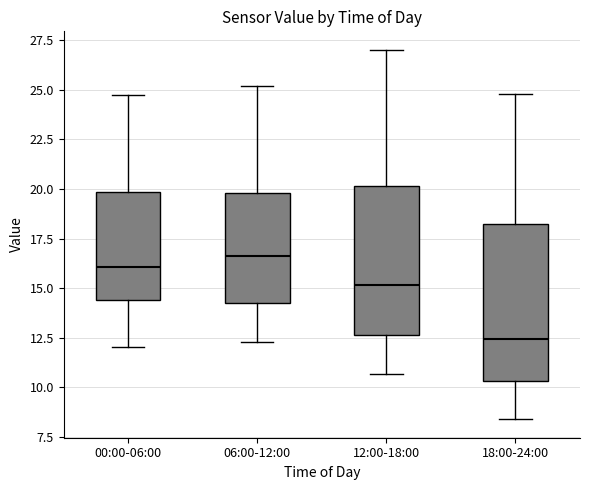

Reading left to right, read every box against the y-axis: the position of its median line, the range the box covers, and the ends of its whiskers. The values are not printed on the chart, so give them approximately, as read against the axis.

00:00-06:00: median 16.0, box 14.5 to 20.0, whiskers 12.0 to 24.5
06:00-12:00: median 16.5, box 14.5 to 20.0, whiskers 12.5 to 25.0
12:00-18:00: median 15.0, box 12.5 to 20.0, whiskers 10.5 to 27.0
18:00-24:00: median 12.5, box 10.5 to 18.0, whiskers 8.5 to 25.0